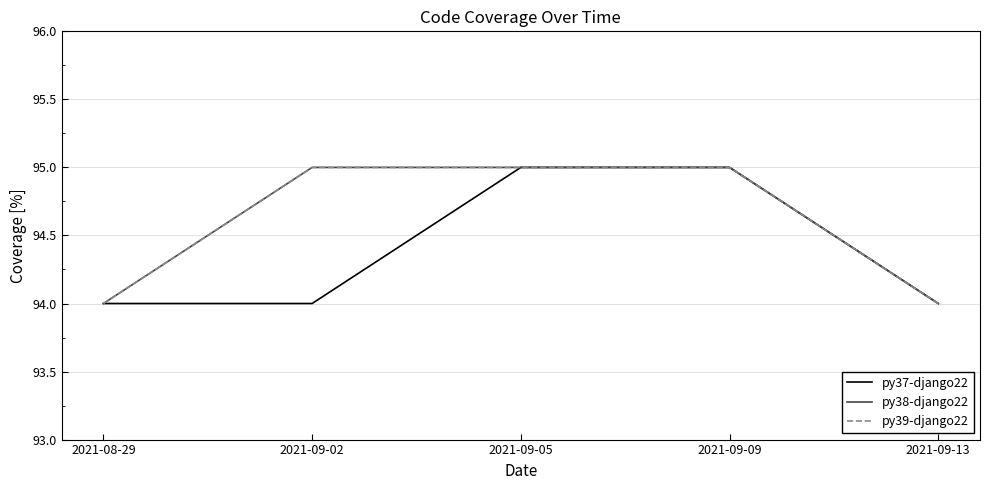

What is the maximum value for py38-django22?

95